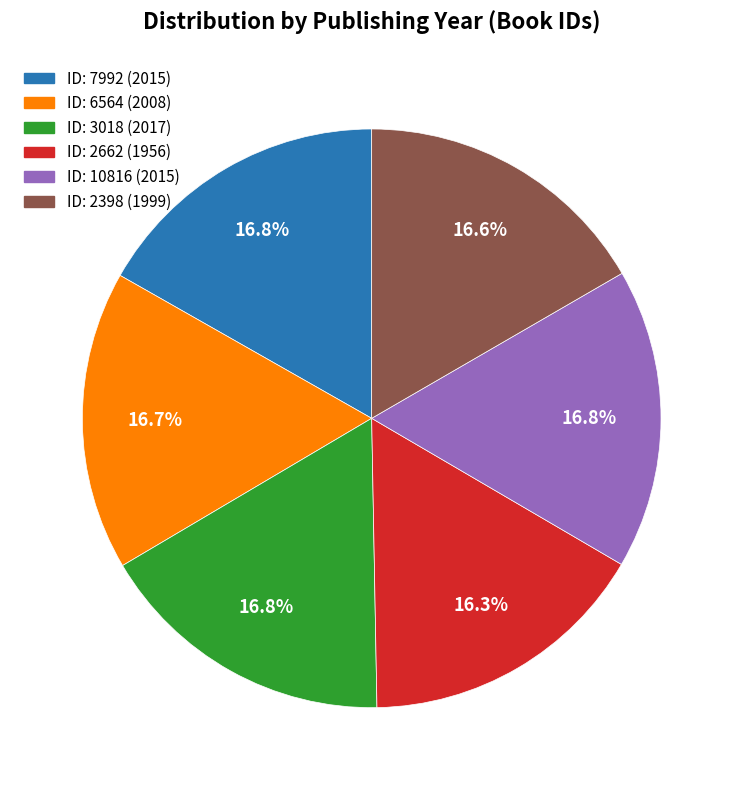

Is there a majority slice in this chart?

No